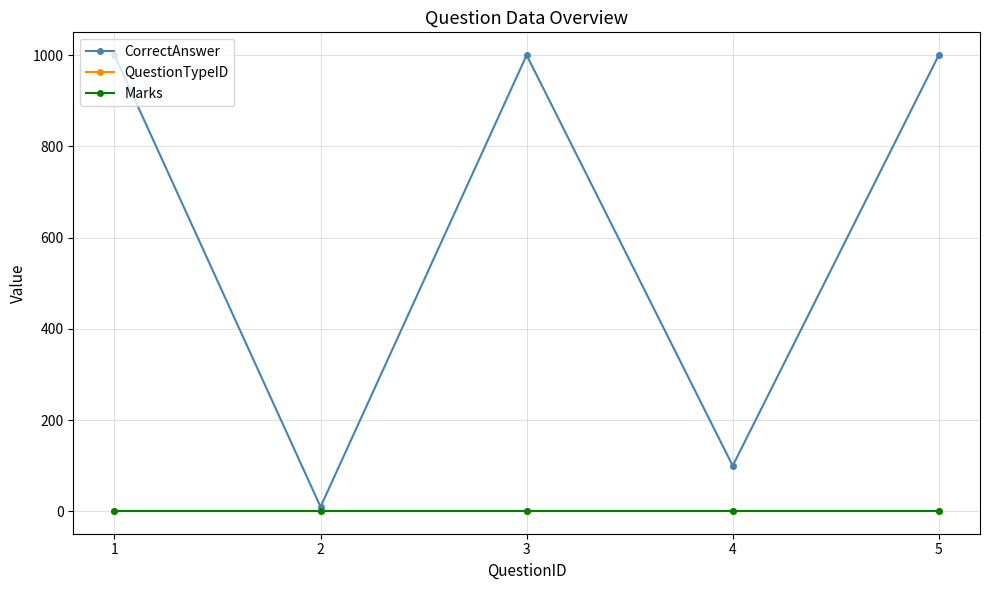

Rank the series at 1 from lowest to highest value.

QuestionTypeID, Marks, CorrectAnswer